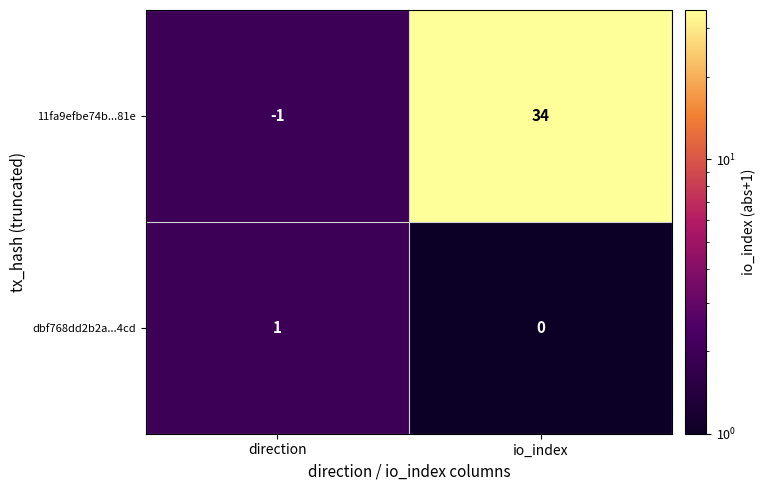

What is the greatest value displayed?

34